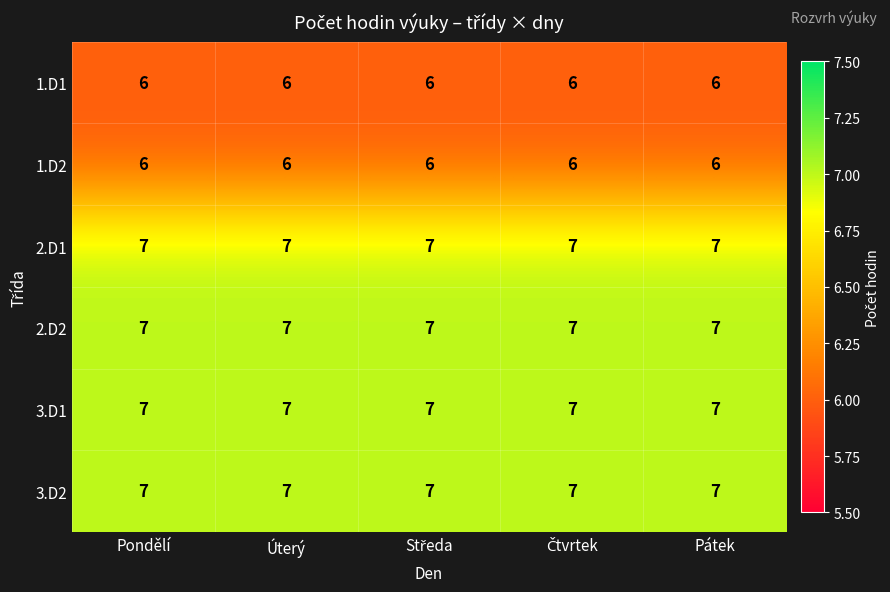

Read the 2.D2 value at Pondělí.

7